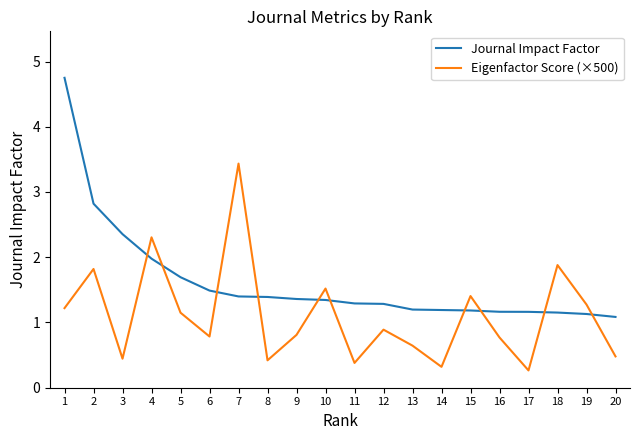

Which series has the largest total across all categories?

Journal Impact Factor